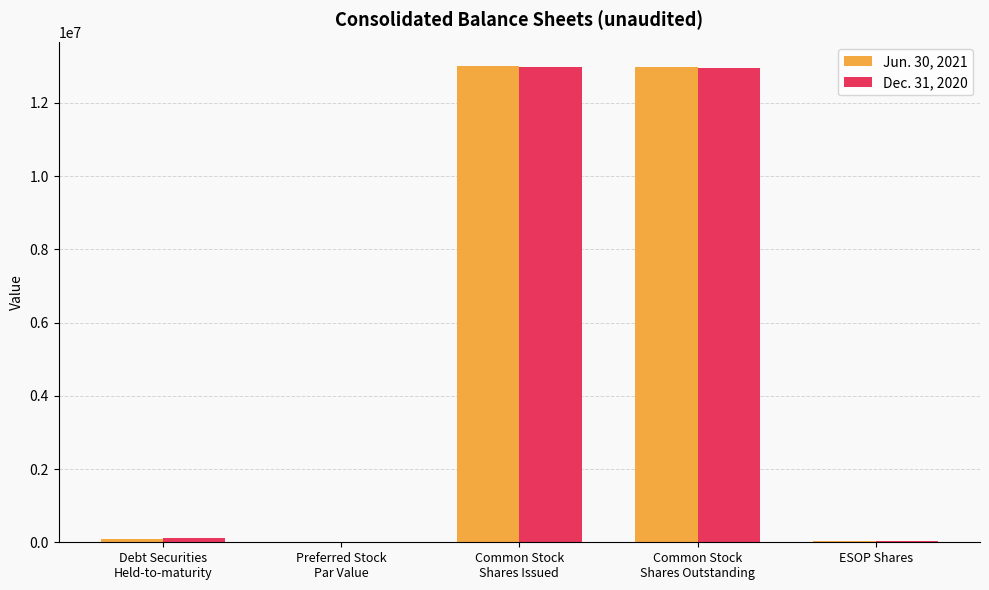

What is the greatest value displayed?

12995260